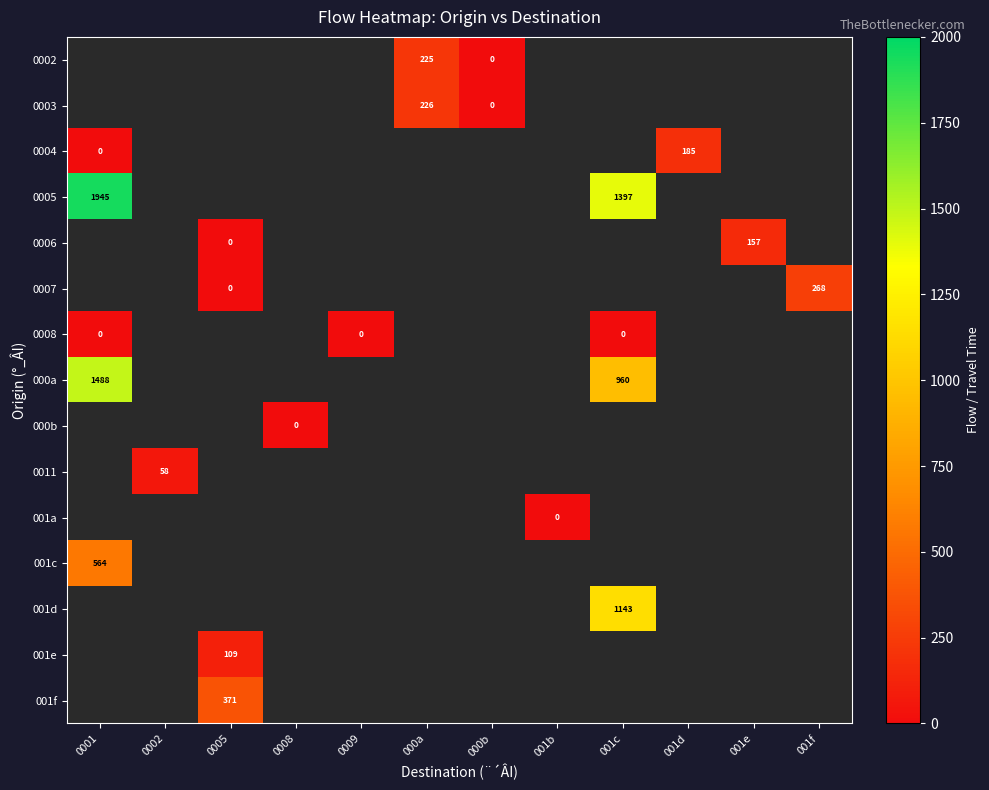

Rank the series at 000b from lowest to highest value.

0004, 0005, 0006, 0007, 0008, 000a, 000b, 0011, 001a, 001c, 001d, 001e, 001f, 0002, 0003